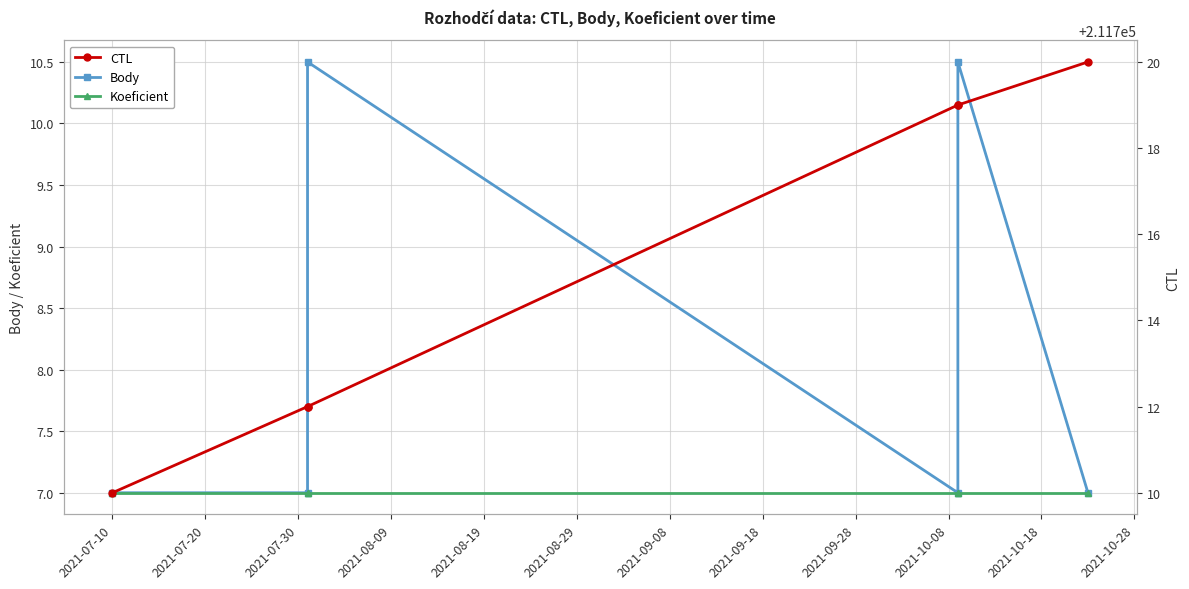

True or false: CTL and Koeficient intersect in this chart.

False